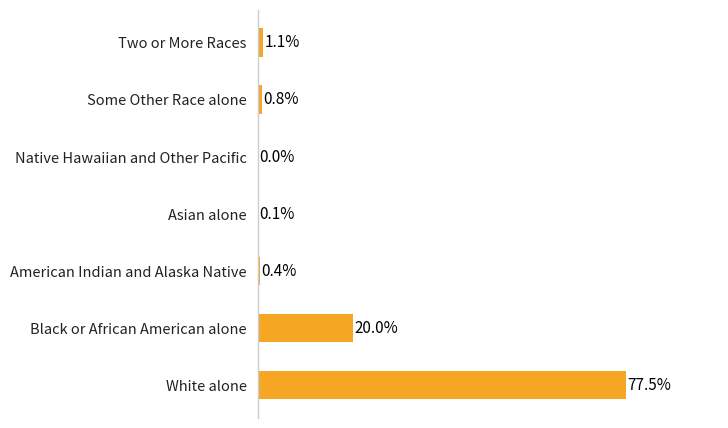

Which has a higher value, Two or More Races or White alone?

White alone